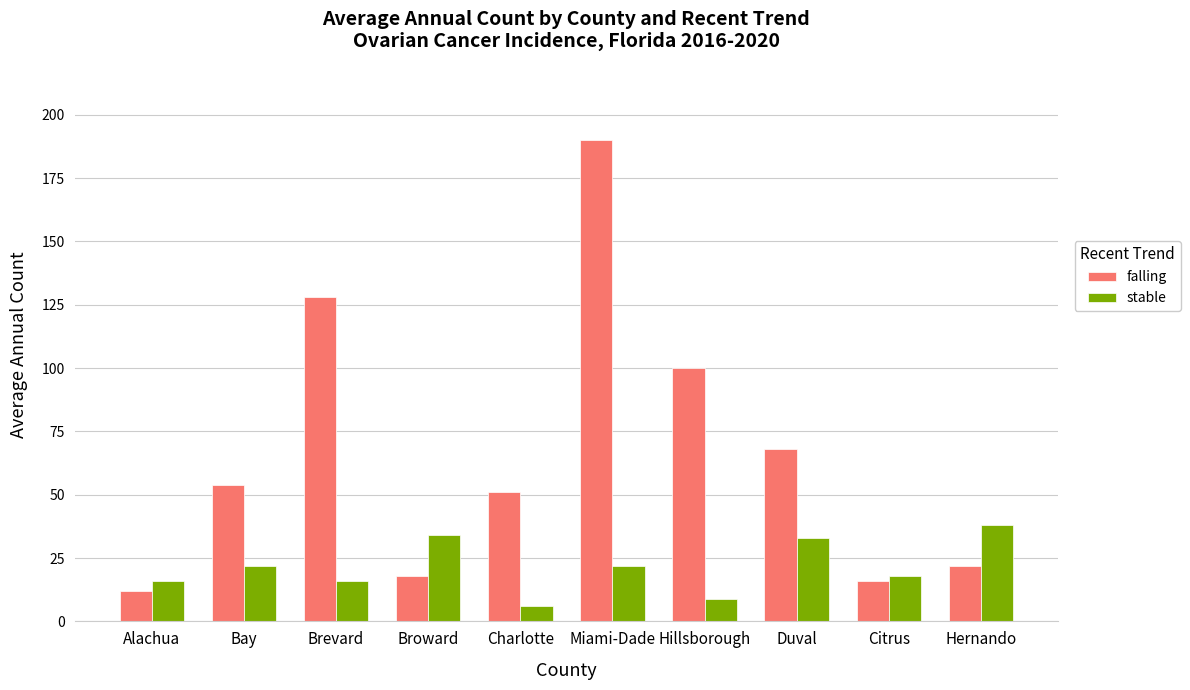

At which category is the sum across all series the highest?

Miami-Dade